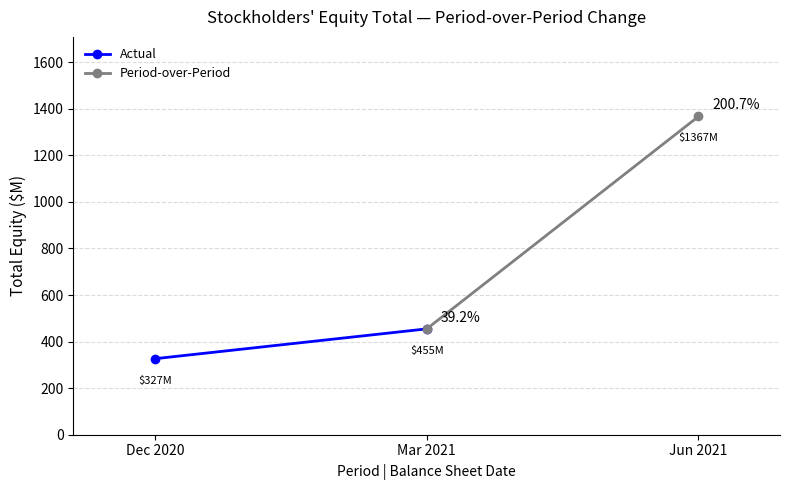

What is the difference between the maximum and minimum values in the Actual series?

128.1